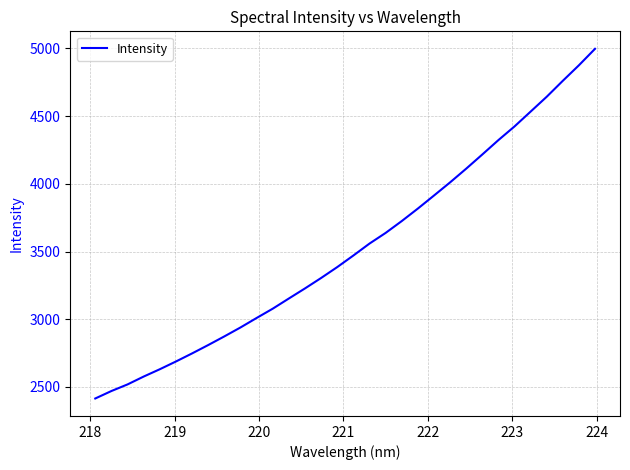

What is the average value?

3526.1